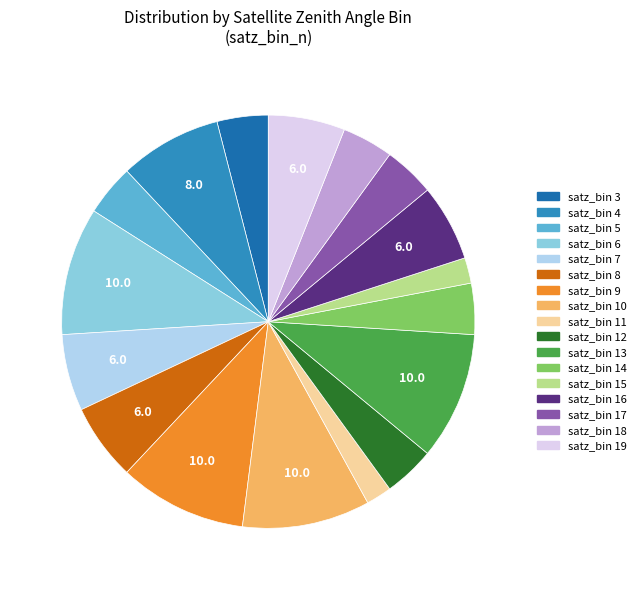

Is there a majority slice in this chart?

No